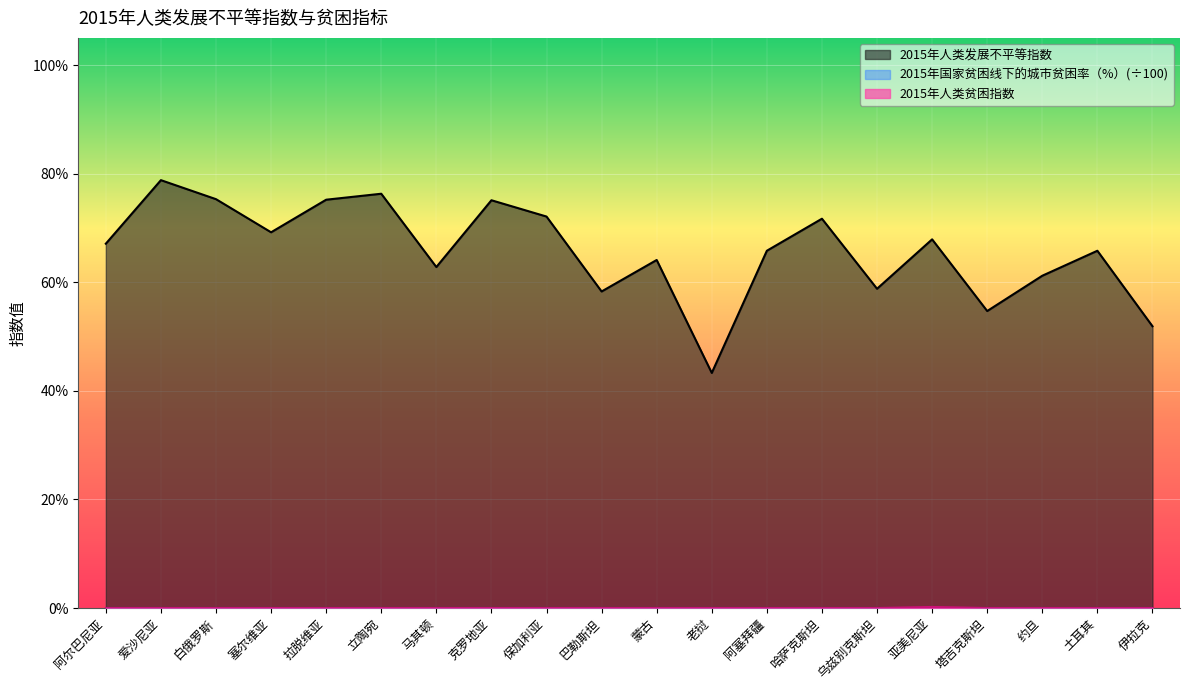

Reading right to left, extract all data points from this chart.

2015年人类发展不平等指数: 伊拉克=0.5	土耳其=0.7	约旦=0.6	塔吉克斯坦=0.5	亚美尼亚=0.7	乌兹别克斯坦=0.6	哈萨克斯坦=0.7	阿塞拜疆=0.7	老挝=0.4	蒙古=0.6	巴勒斯坦=0.6	保加利亚=0.7	克罗地亚=0.8	马其顿=0.6	立陶宛=0.8	拉脱维亚=0.8	塞尔维亚=0.7	白俄罗斯=0.8	爱沙尼亚=0.8	阿尔巴尼亚=0.7
2015年人类贫困指数: 伊拉克=0.0	土耳其=0.0	约旦=0.0	塔吉克斯坦=0.0	亚美尼亚=0.0	乌兹别克斯坦=0.0	哈萨克斯坦=0.0	阿塞拜疆=0.0	老挝=0.0	蒙古=0.0	巴勒斯坦=0.0	保加利亚=0.0	克罗地亚=0.0	马其顿=0.0	立陶宛=0.0	拉脱维亚=0.0	塞尔维亚=0.0	白俄罗斯=0.0	爱沙尼亚=0.0	阿尔巴尼亚=0.0